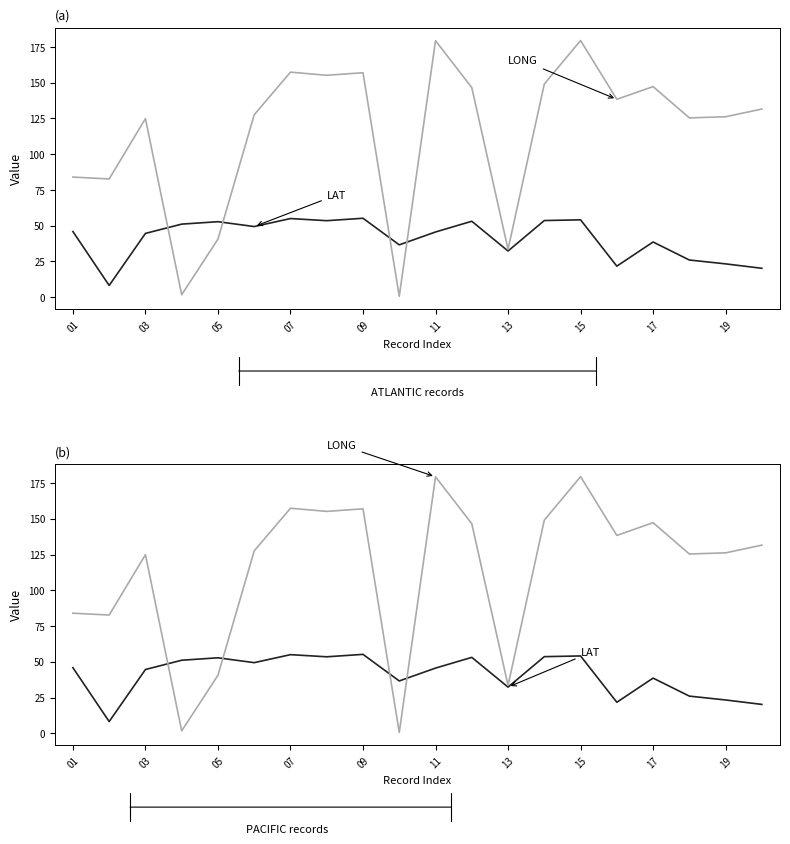

What is the greatest value displayed?

179.5